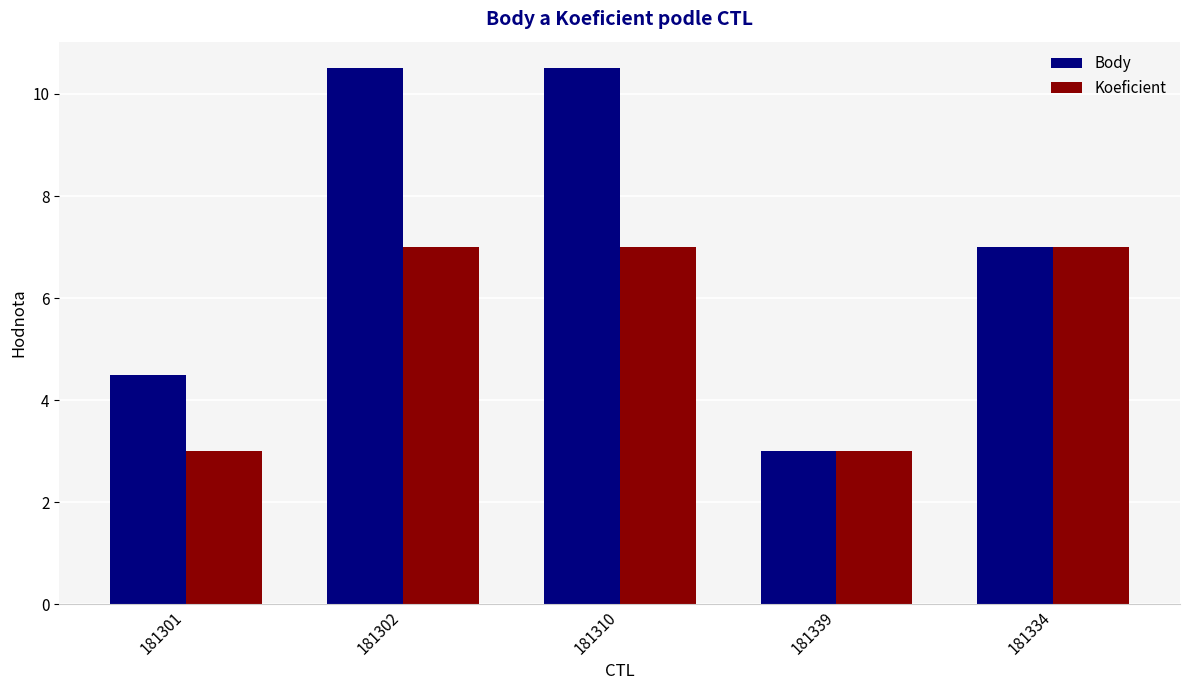

How many data points in Body are less than 7?

2